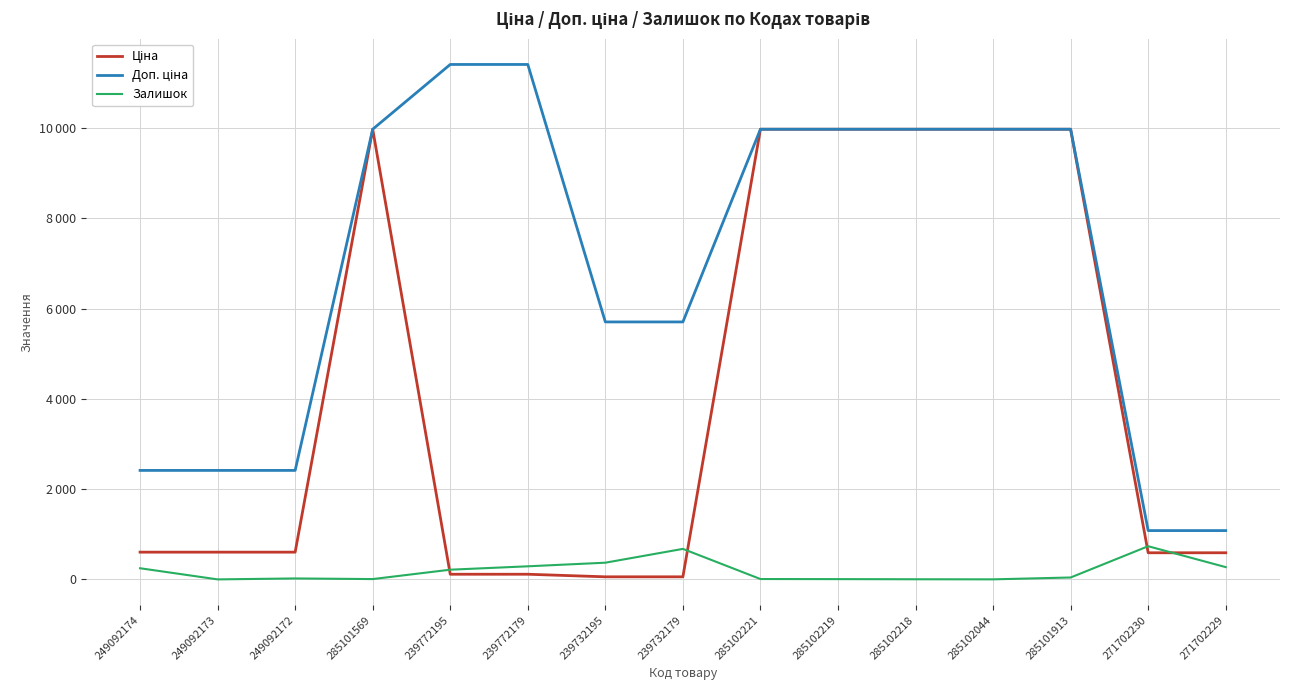

True or false: Доп. ціна and Ціна cross at least once.

False